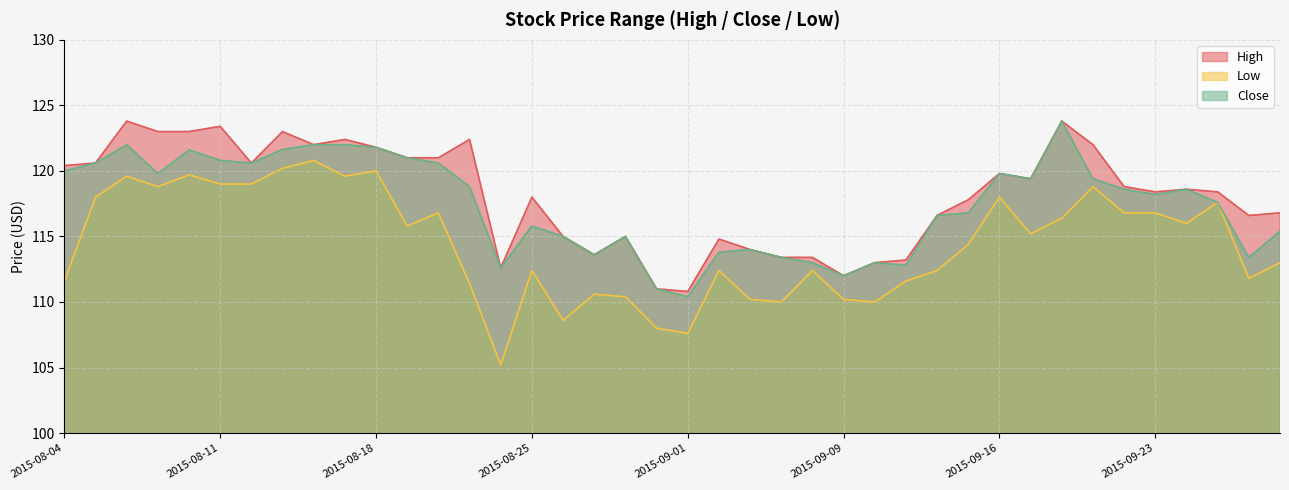

Which series changed the most between 2015-08-12 and 2015-09-11?

Close